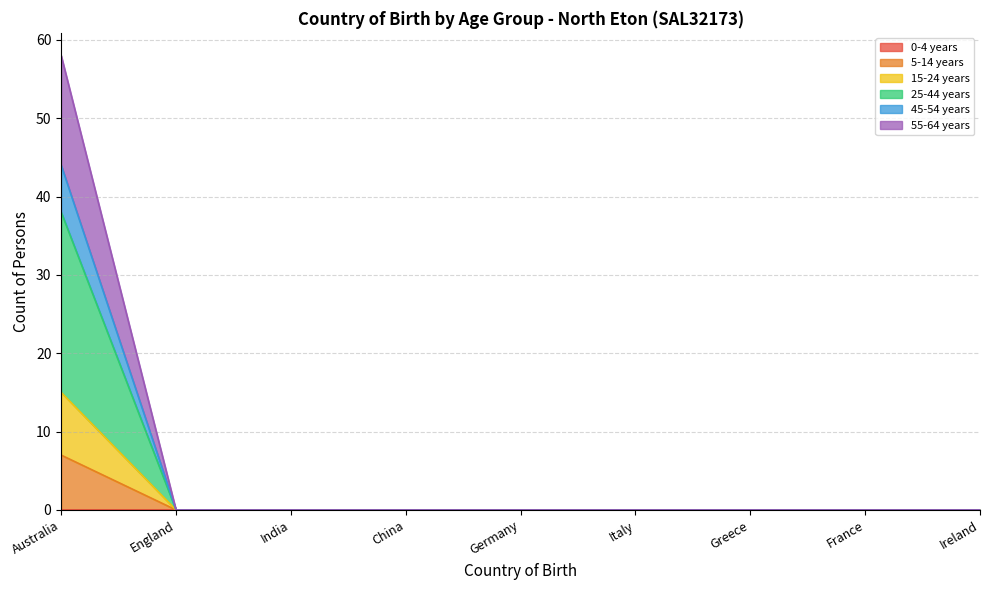

What is the sum of all 5-14 years values?

7